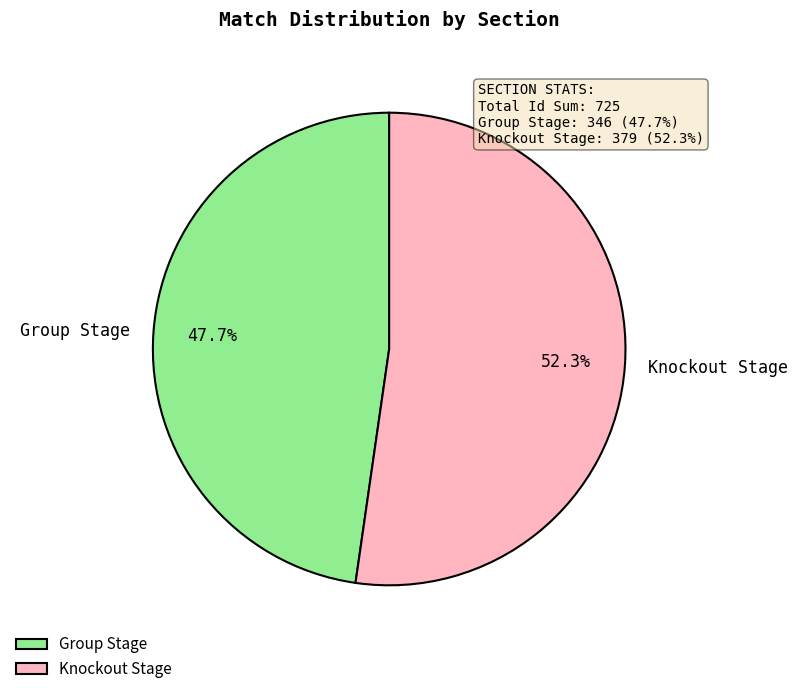

To the nearest percent, what percentage of the pie is Knockout Stage?

52%